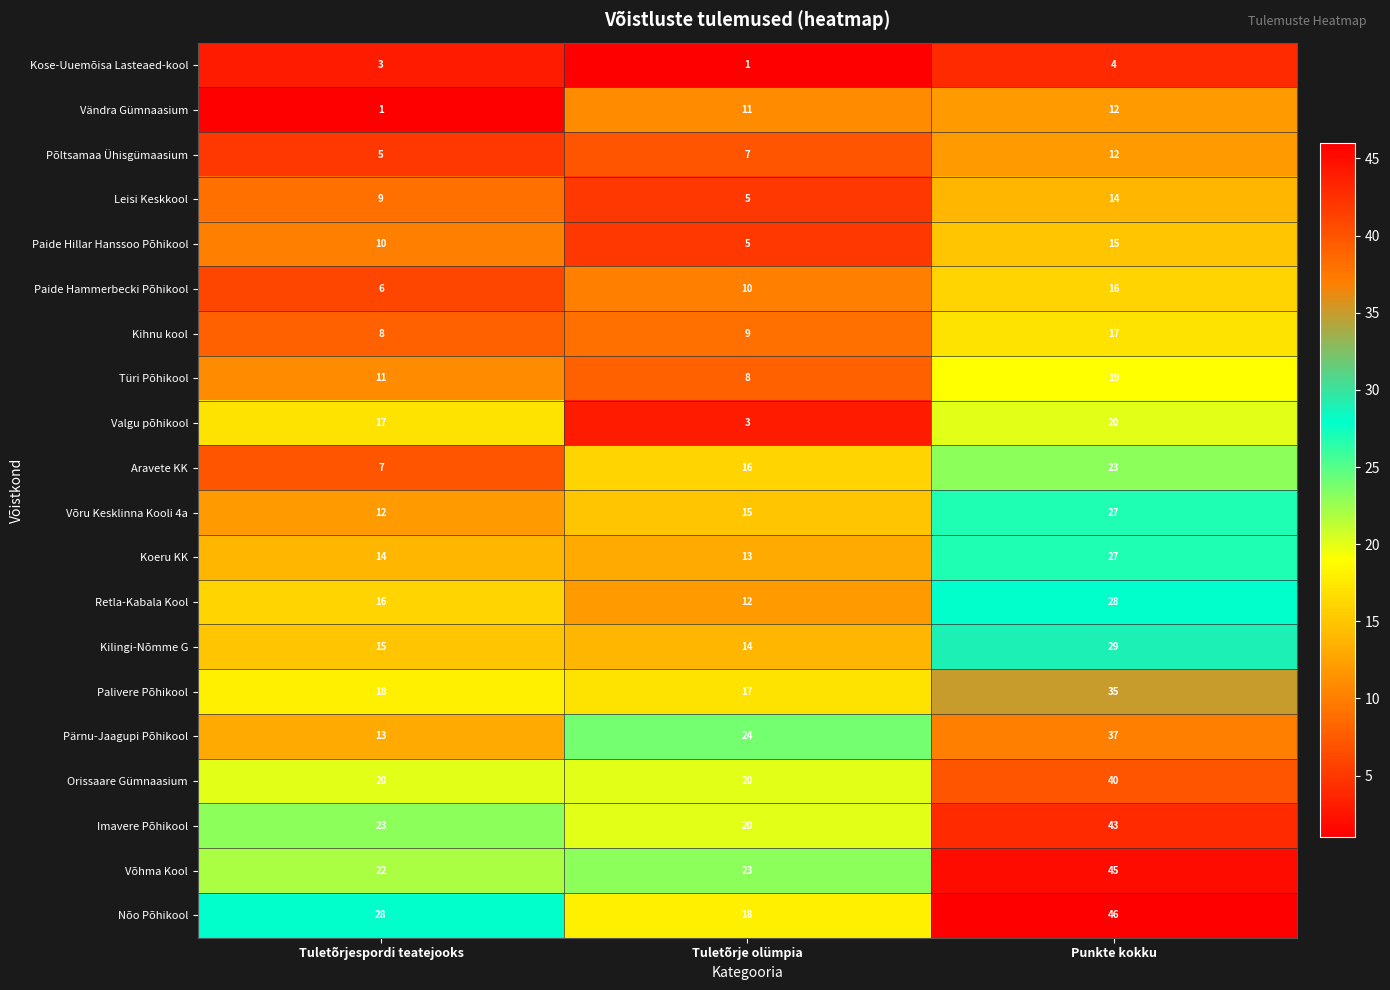

Which series has the largest range (max minus min)?

Nõo Põhikool